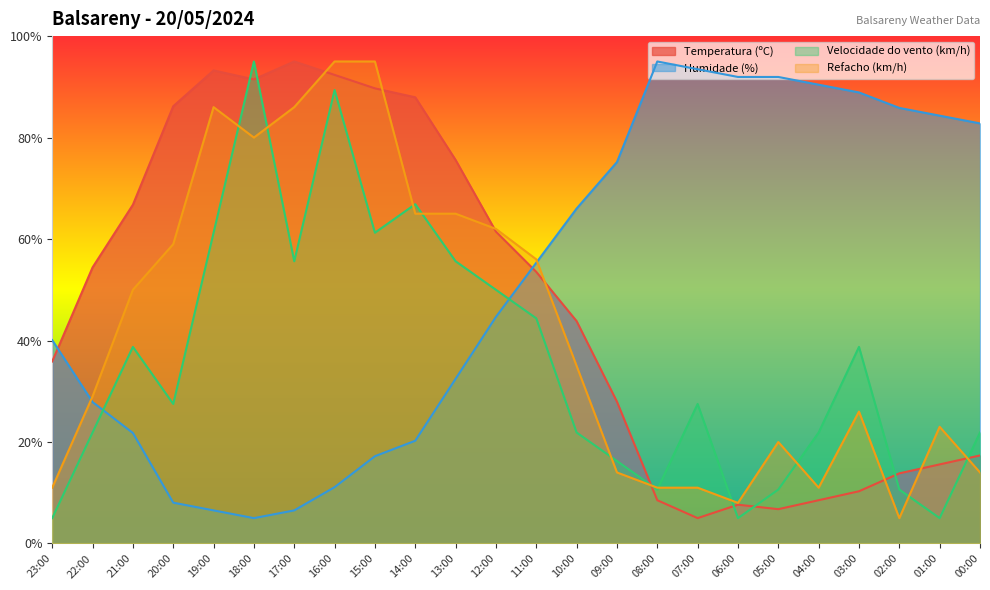

What position from the left is 02:00?

22